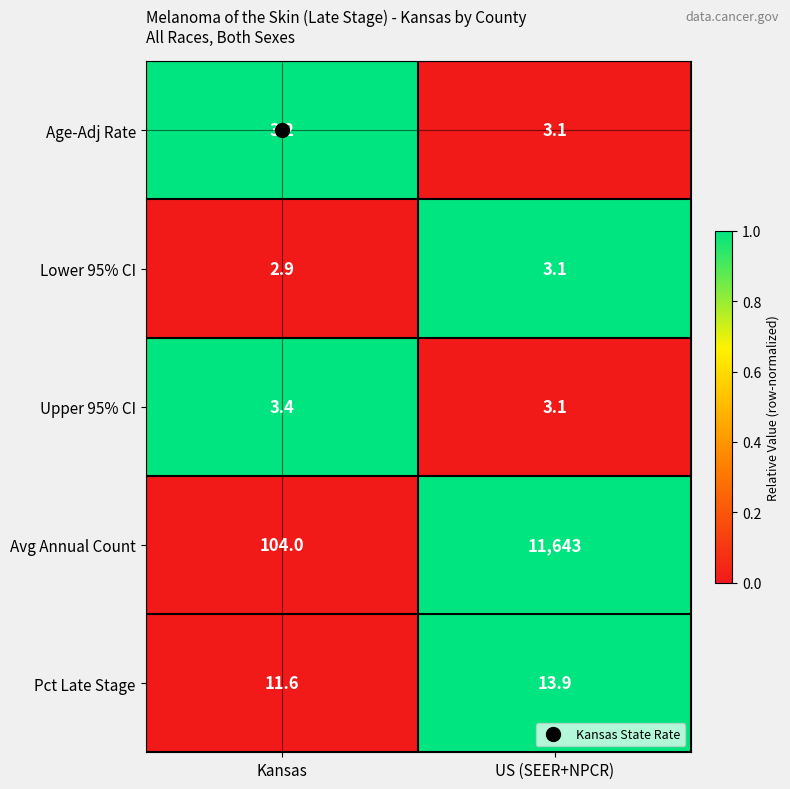

What is the greatest value displayed?

11643.0